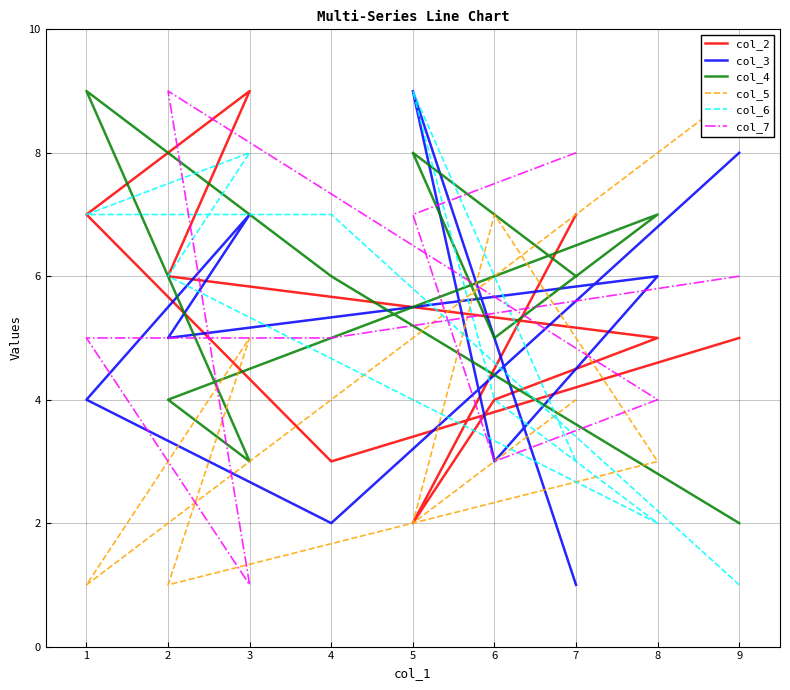

At which label does col_2 reach its peak?

3